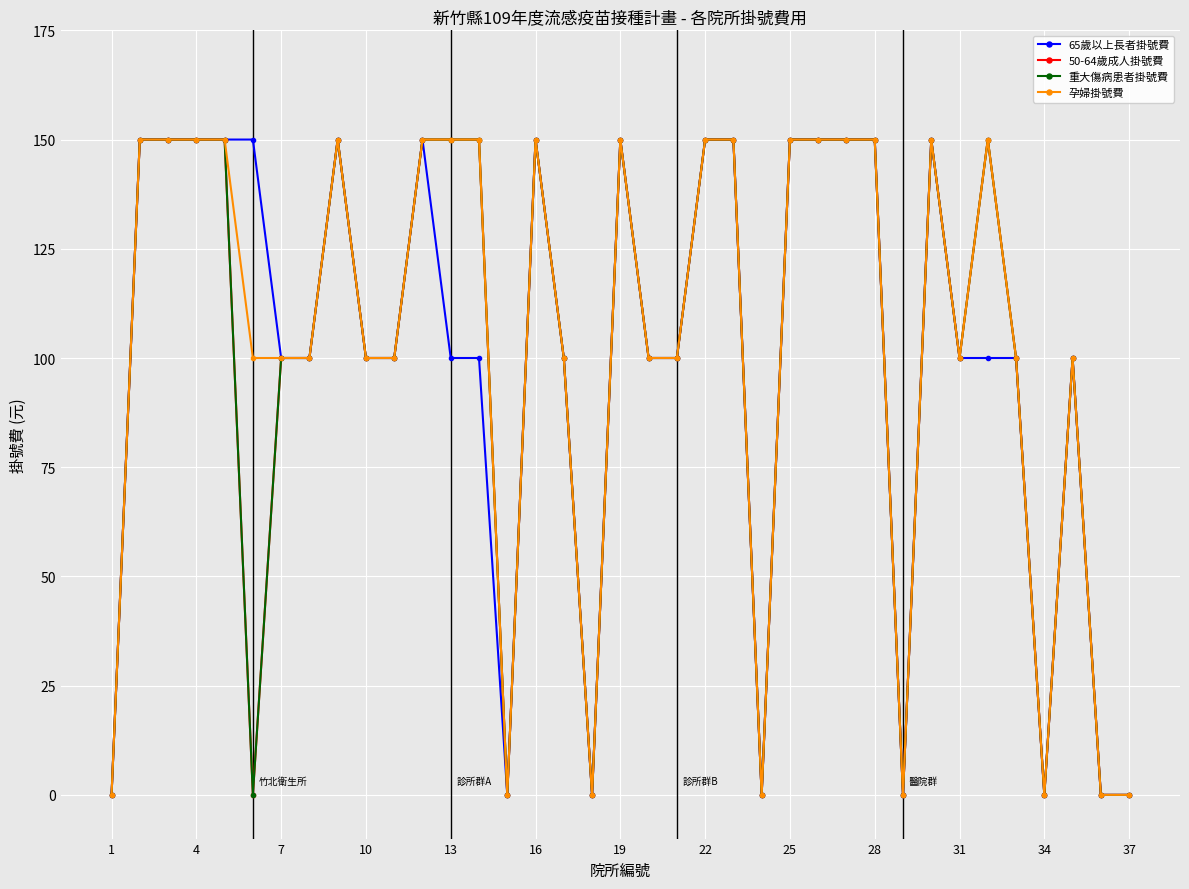

Is this an area chart (filled region under the line)?

No